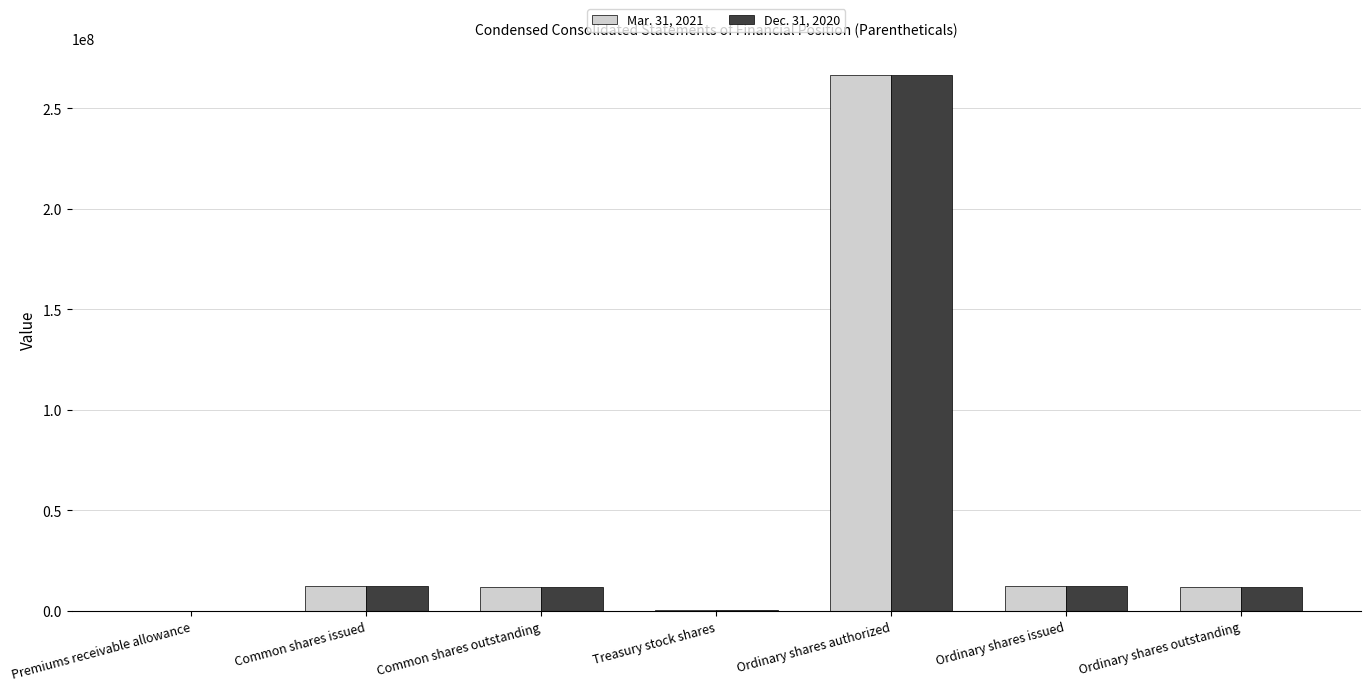

Which label corresponds to the largest value in the chart?

Ordinary shares authorized